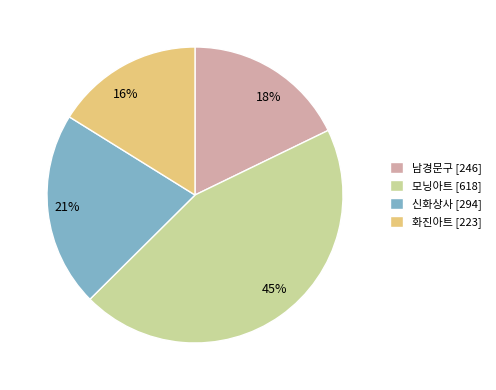

Which category has the biggest portion of the pie?

모닝아트